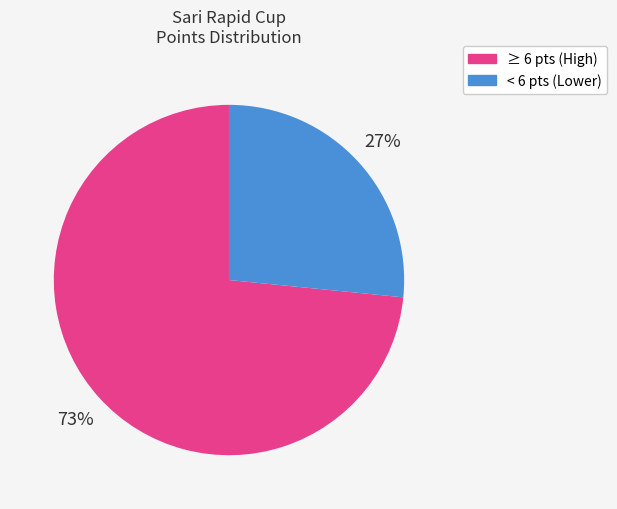

To the nearest percent, what is the average slice percentage?

50%